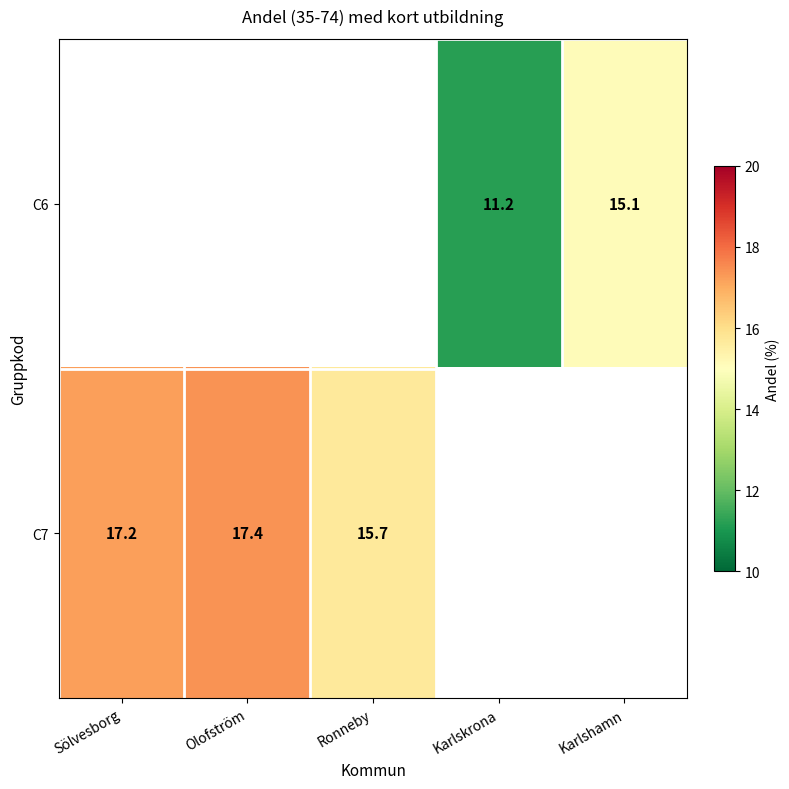

Is the value of C7 at Ronneby greater than the value of C6 at Karlskrona?

Yes